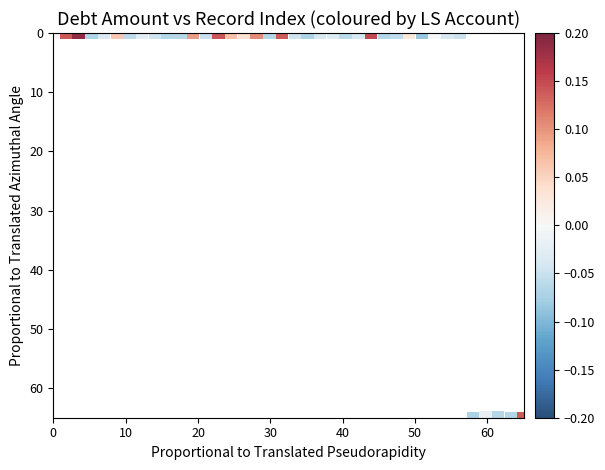

What is the range of Y values (max minus min)?

65.0